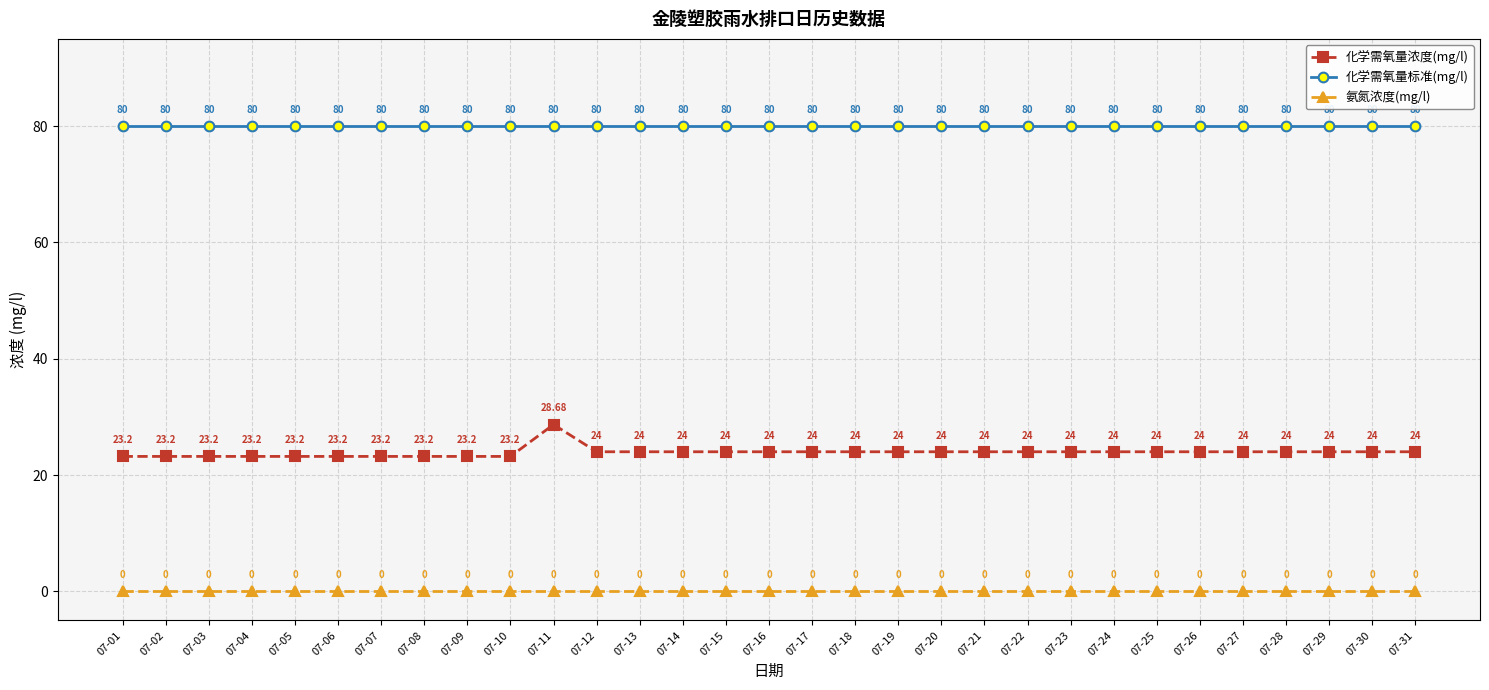

True or false: 化学需氧量标准(mg/l) and 化学需氧量浓度(mg/l) cross at least once.

False